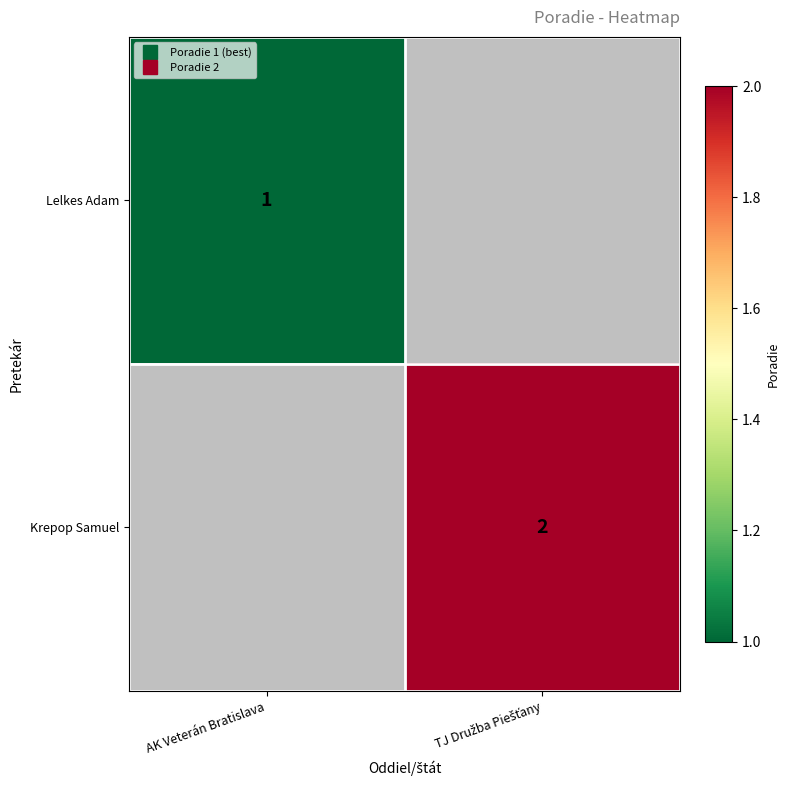

How many positive values does the Krepop Samuel series have?

1